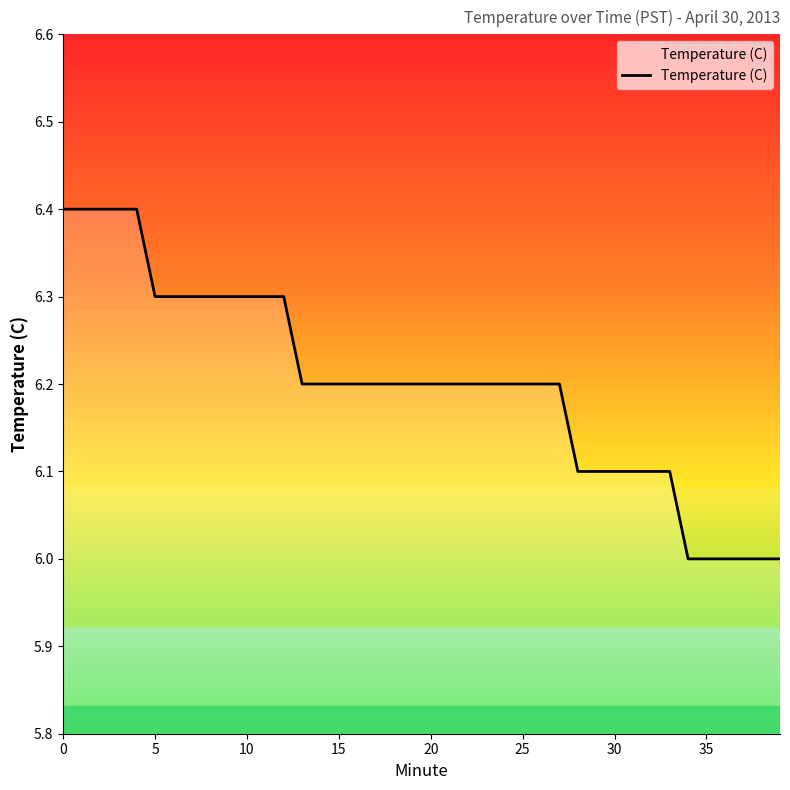

What is the maximum value shown in the chart?

6.4